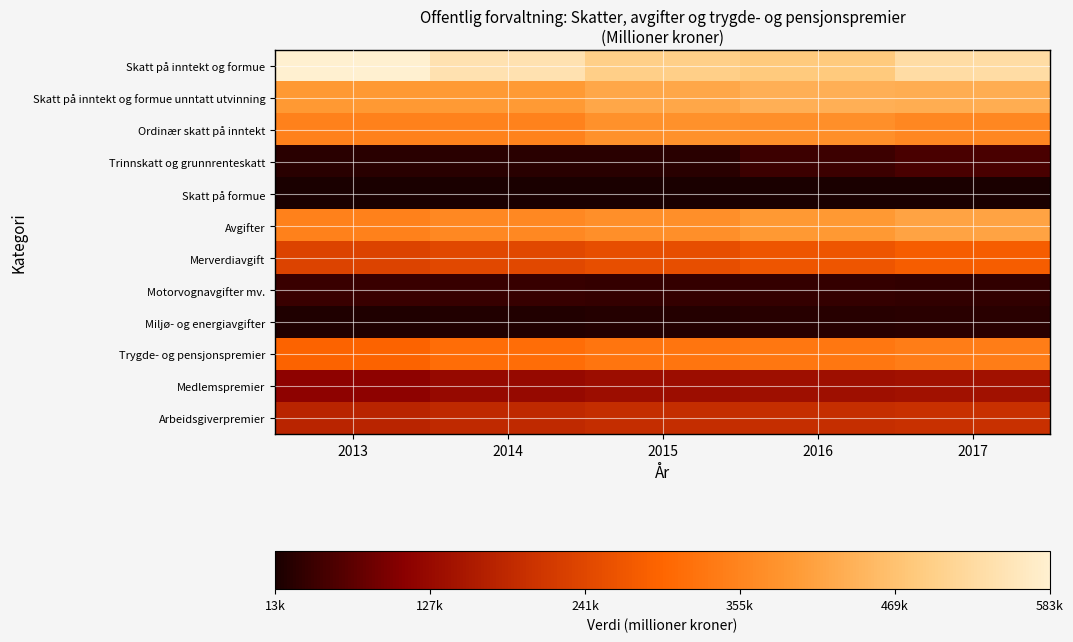

What is the spread (max minus min) of values at 2017?

516147